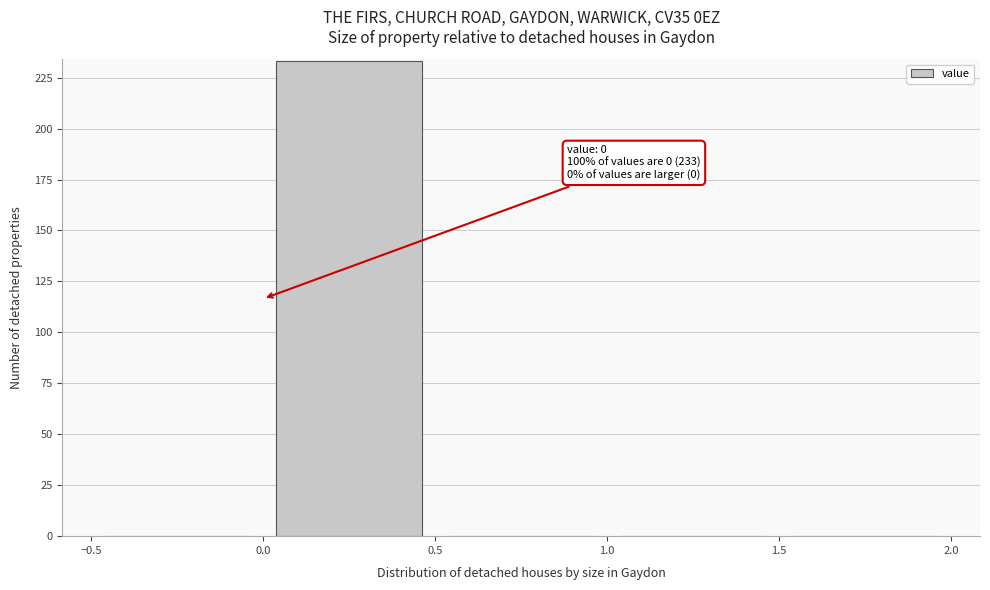

Which range on the x-axis has the tallest bar?

0.0 to 0.5